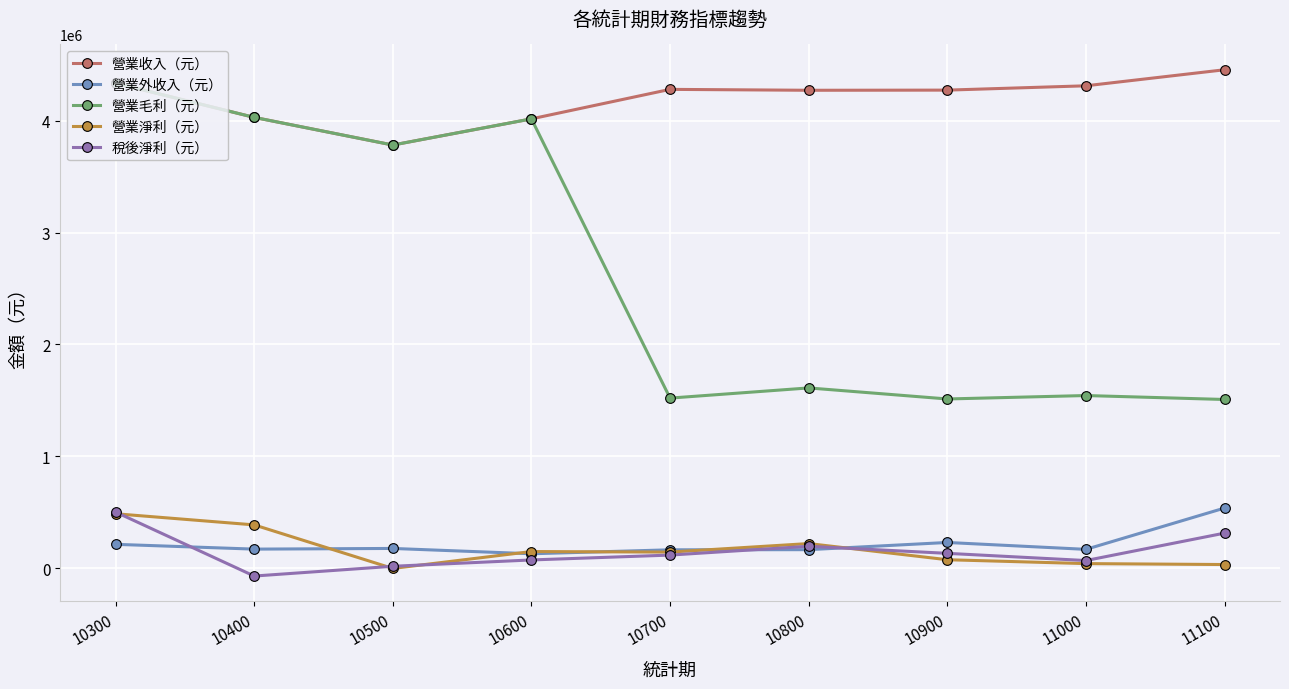

Which series has the largest range (max minus min)?

營業毛利（元）